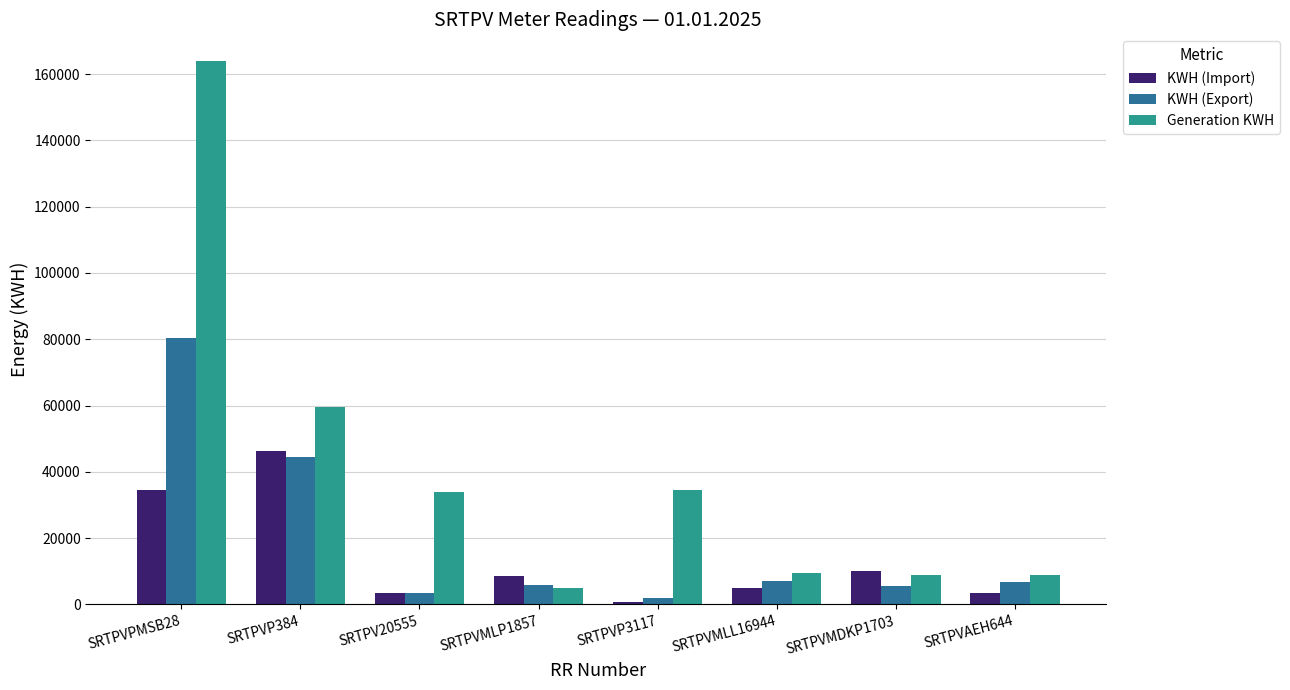

Which series has the largest range (max minus min)?

Generation KWH